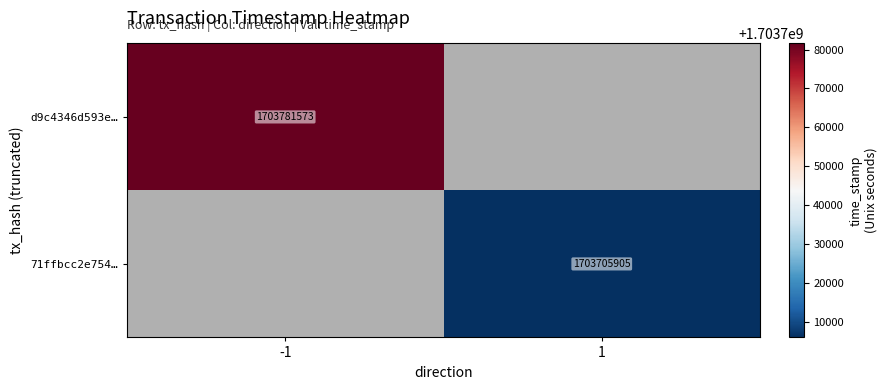

Which label corresponds to the smallest value in the chart?

1